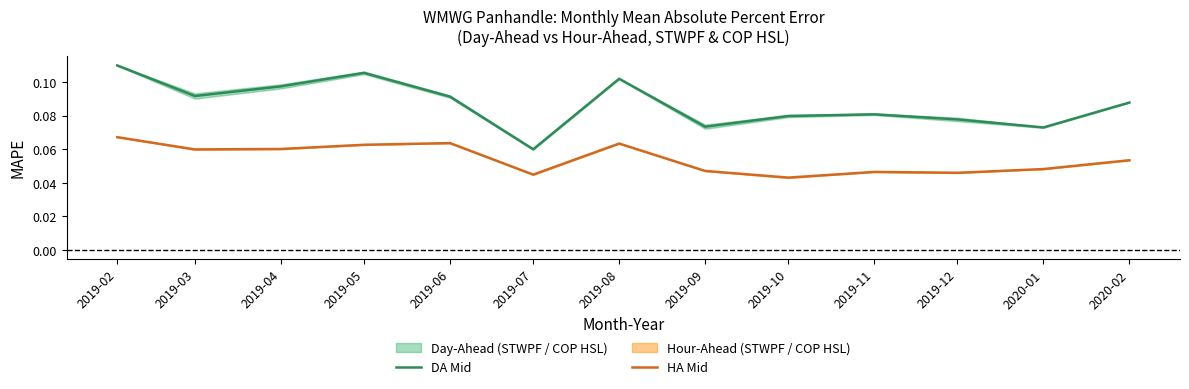

True or false: HA Mid and DA Mid cross at least once.

False